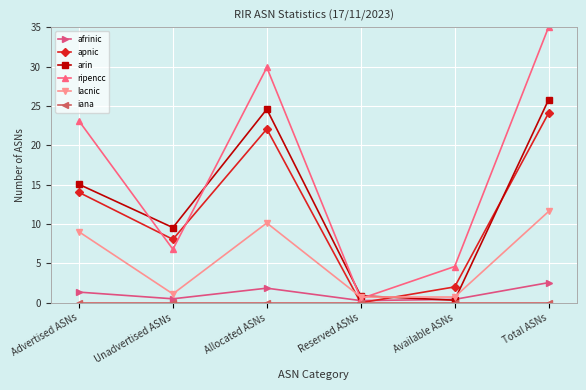

What is the difference between the maximum and minimum values in the apnic series?

24.1